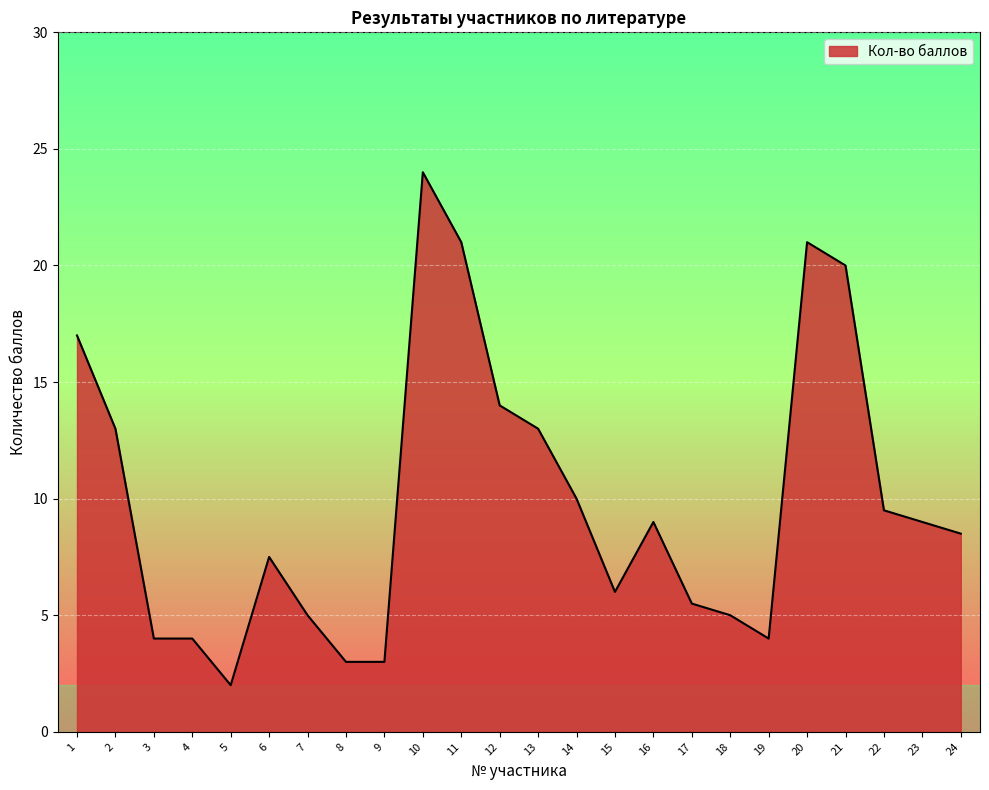

The value at 5 is 1.1. True or false?

False